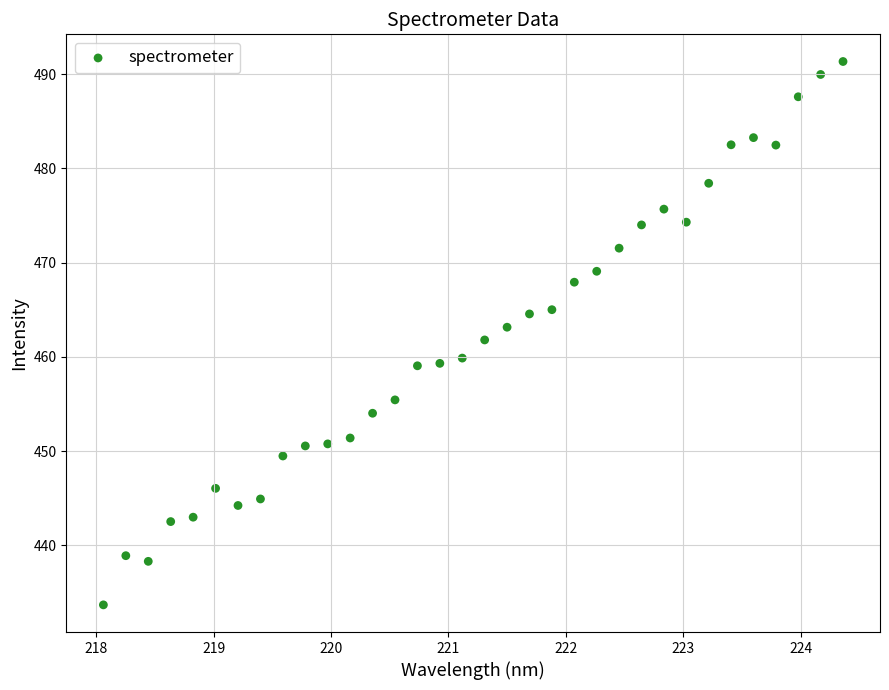

What is the range of X values (max minus min)?

6.3